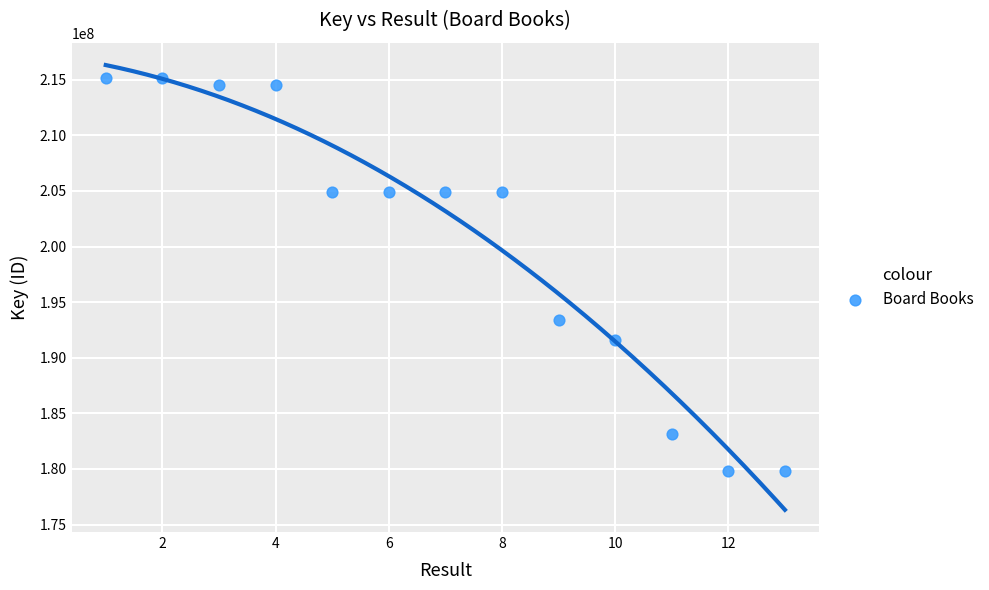

What Y value in the scatter plot is closest to 197485182?

193400806